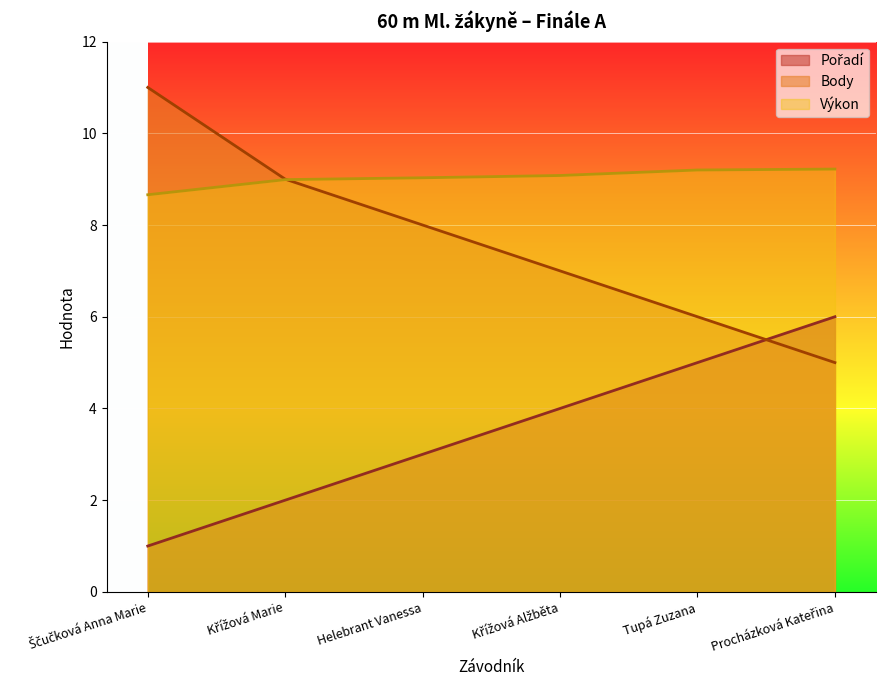

Reading right to left, extract all data points from this chart.

Pořadí: Procházková Kateřina=6.0	Tupá Zuzana=5.0	Křížová Alžběta=4.0	Helebrant Vanessa=3.0	Křížová Marie=2.0	Ščučková Anna Marie=1.0
Výkon: Procházková Kateřina=9.2	Tupá Zuzana=9.2	Křížová Alžběta=9.1	Helebrant Vanessa=9.0	Křížová Marie=9.0	Ščučková Anna Marie=8.7
Body: Procházková Kateřina=5.0	Tupá Zuzana=6.0	Křížová Alžběta=7.0	Helebrant Vanessa=8.0	Křížová Marie=9.0	Ščučková Anna Marie=11.0